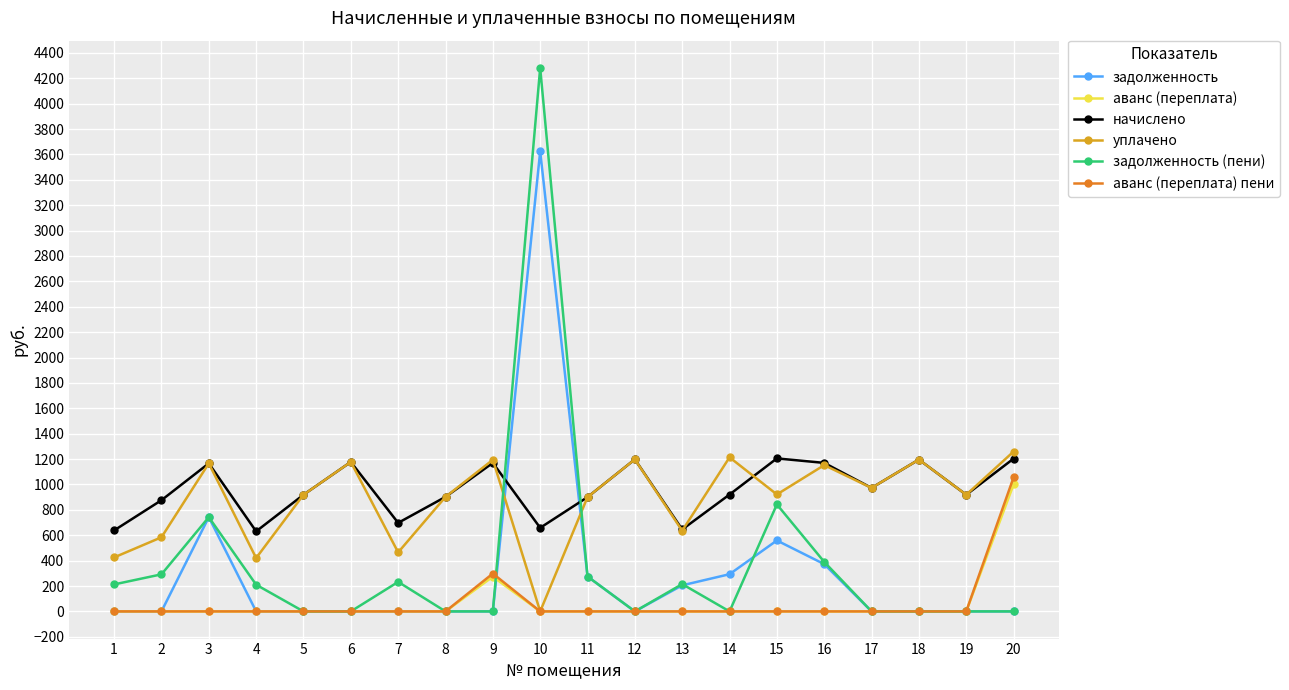

What is the maximum value shown in the chart?

4282.0